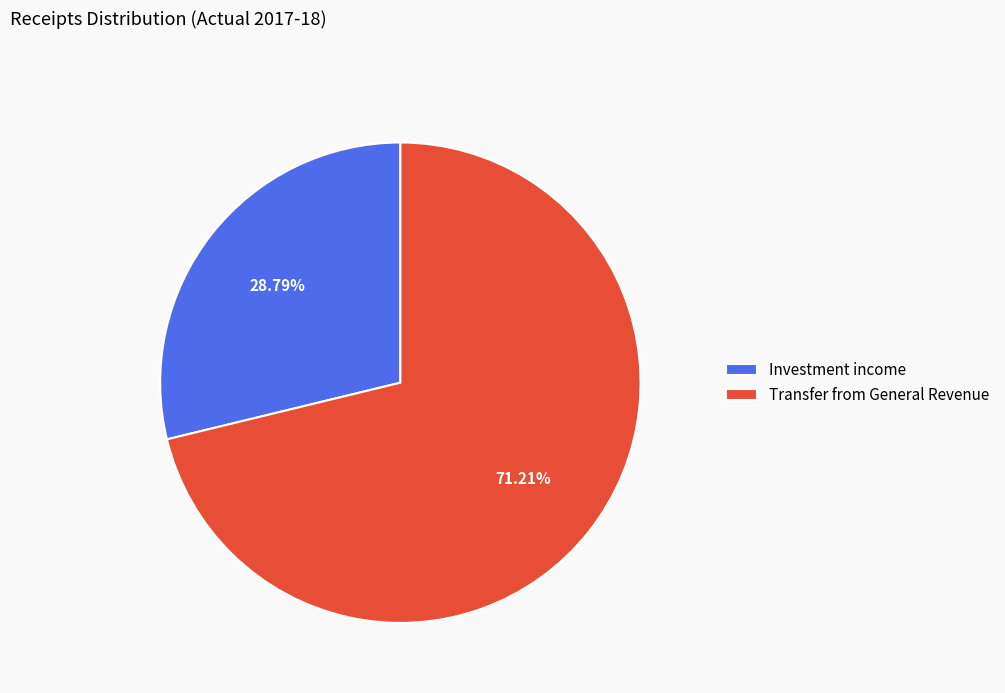

The Investment income slice represents 14% of the pie. True or false?

False